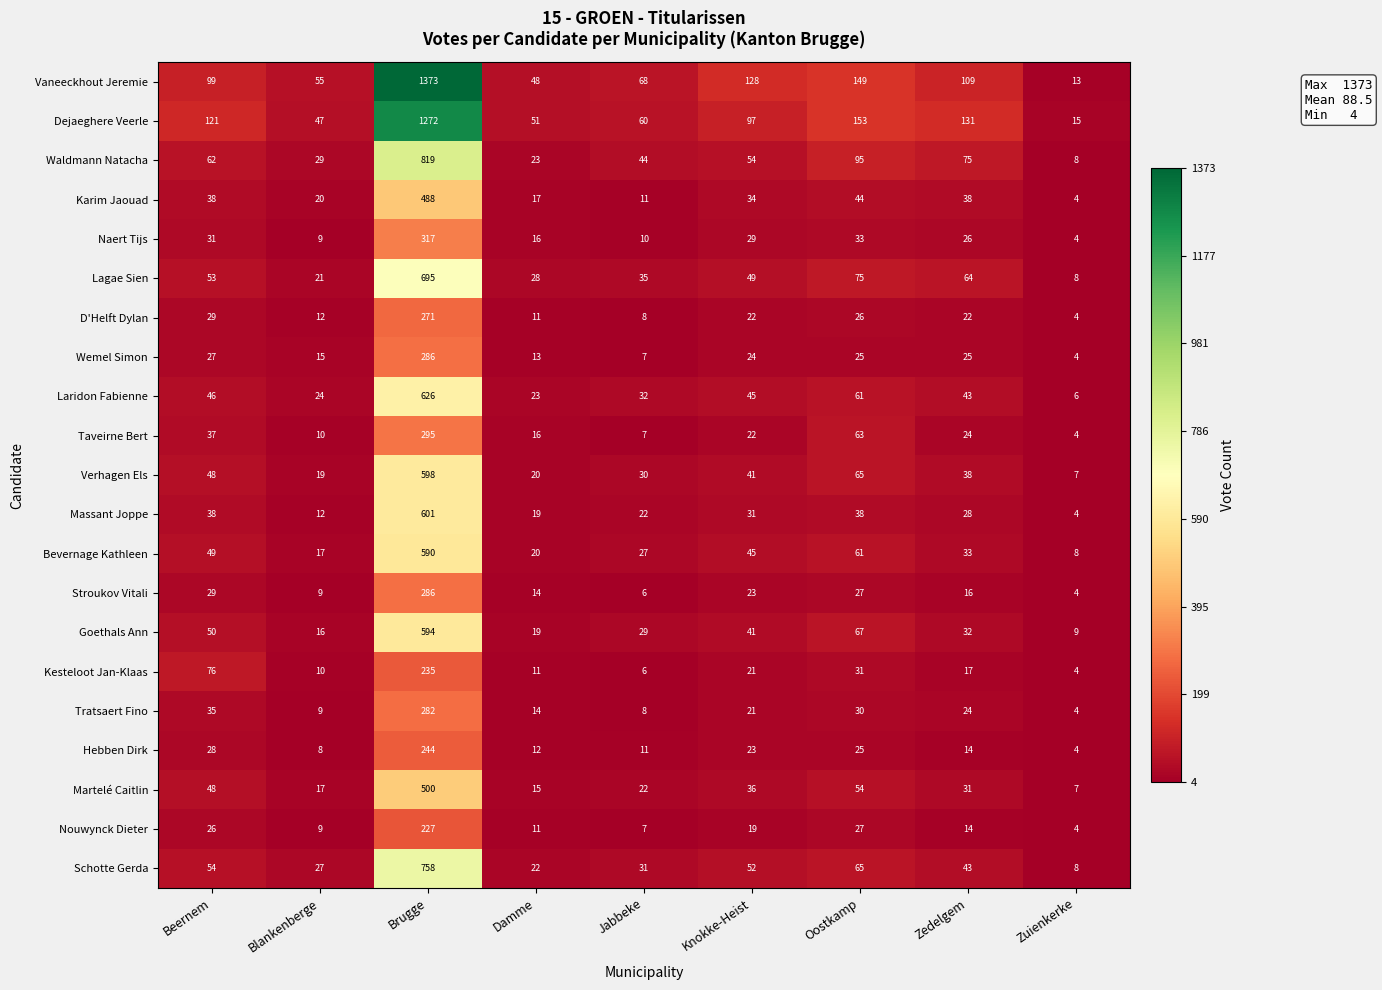

List the labels in order of Lagae Sien value, largest first.

Brugge, Oostkamp, Zedelgem, Beernem, Knokke-Heist, Jabbeke, Damme, Blankenberge, Zuienkerke